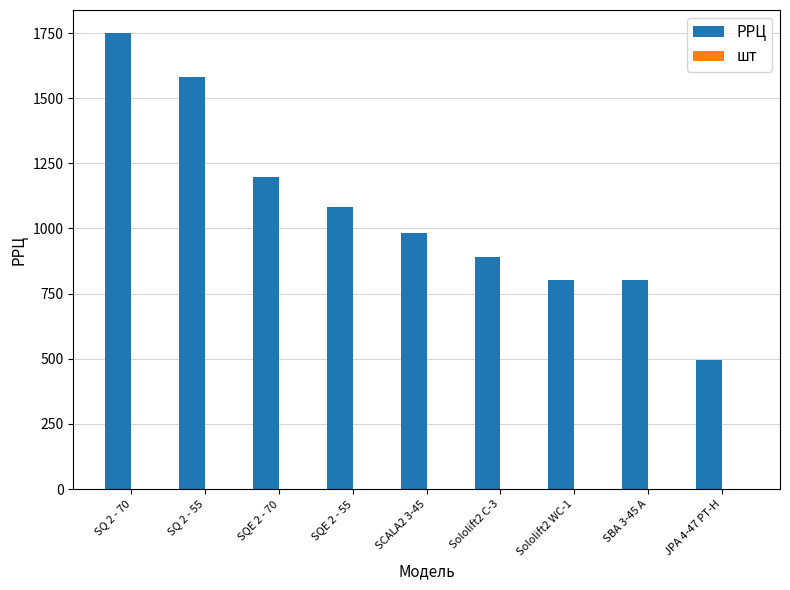

Which category has the highest value in the РРЦ series?

SQ 2 - 70